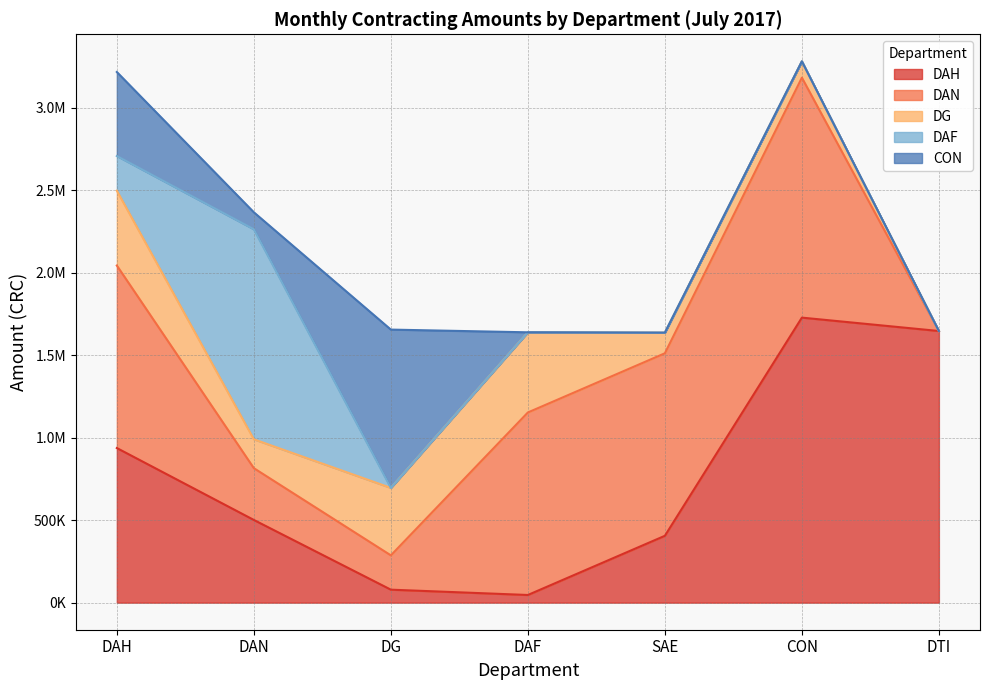

Reading left to right, transcribe all the data shown in this chart.

DAH: 937658.0	501538.0	78775.0	46485.3	405458.0	1728400.0	1647200.0
DAN: 1106727.0	314000.3	208019.7	1106756.0	1106727.0	1455000.0	0.0
DG: 453995.0	175000.0	408995.0	486100.0	125000.0	99000.0	0.0
DAF: 210000.0	1273532.4	0.0	0.0	0.0	0.0	0.0
CON: 509500.0	103032.0	960000.0	0.0	0.0	0.0	0.0